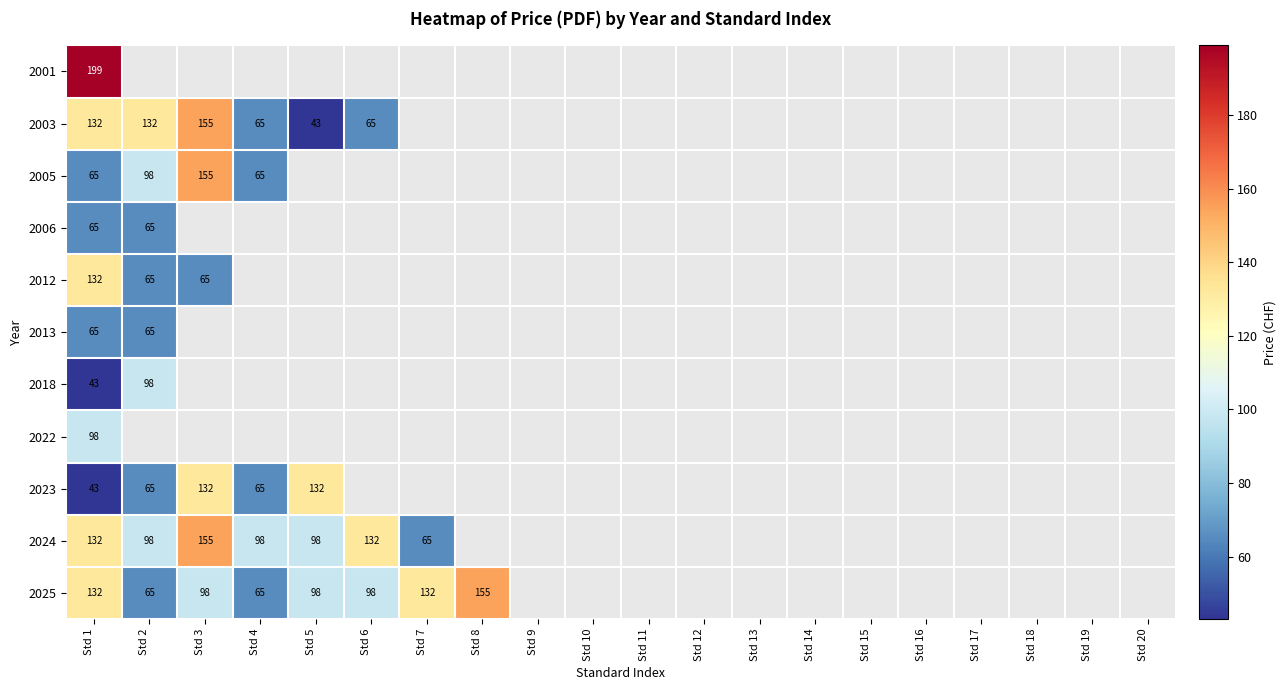

List the series in order of their peak value, highest first.

2001, 2003, 2005, 2024, 2025, 2012, 2023, 2018, 2022, 2006, 2013